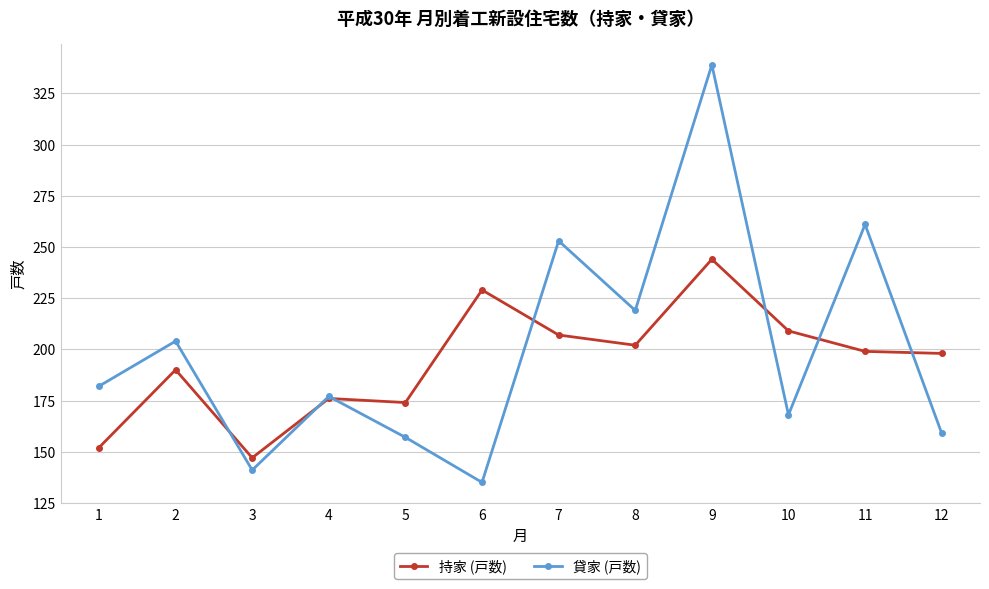

Reading left to right, list all the values displayed in this chart.

持家 (戸数): 152	190	147	176	174	229	207	202	244	209	199	198
貸家 (戸数): 182	204	141	177	157	135	253	219	339	168	261	159